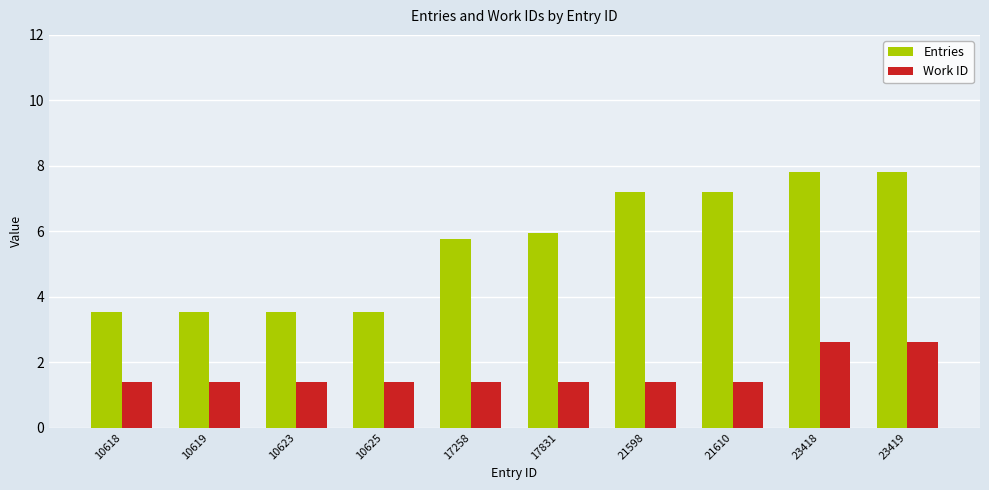

How many groups of bars are there?

10